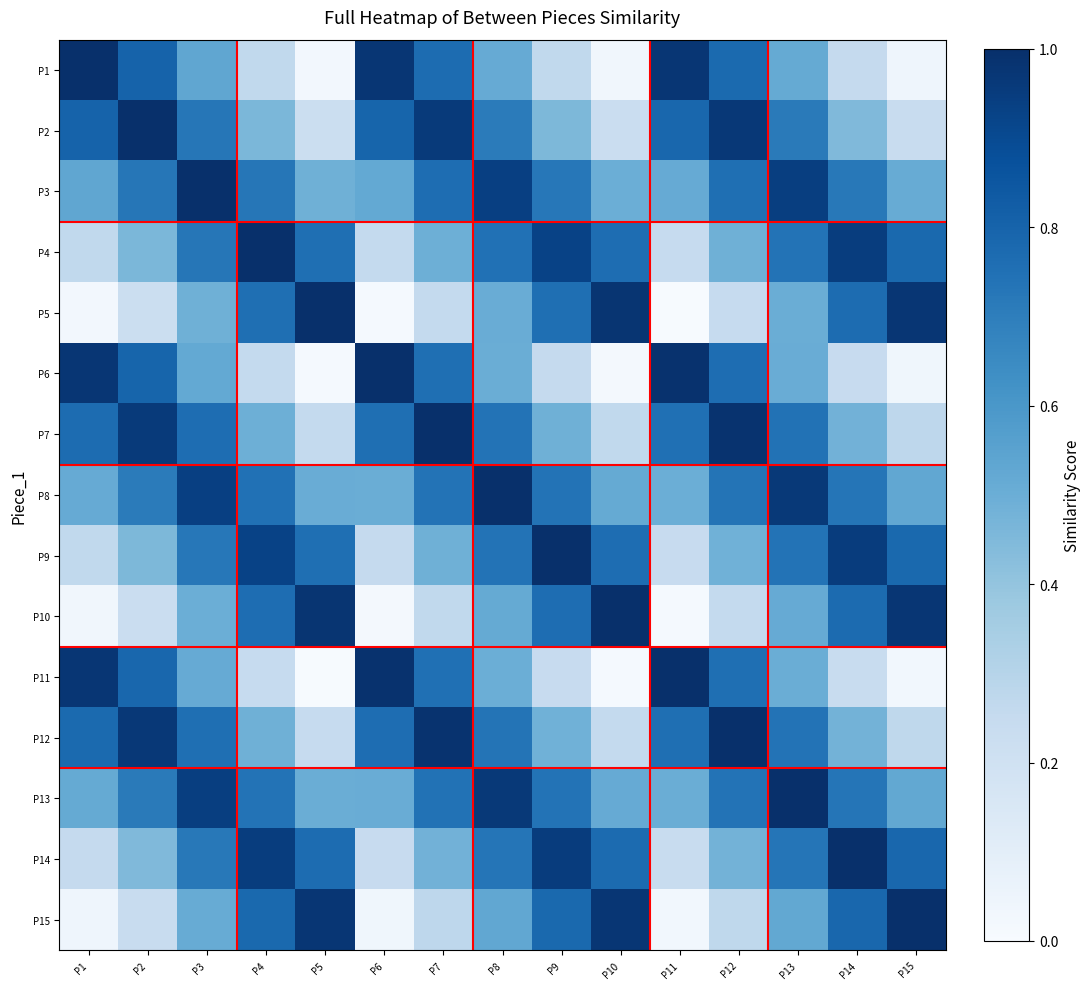

What is the maximum value shown in the chart?

1.0